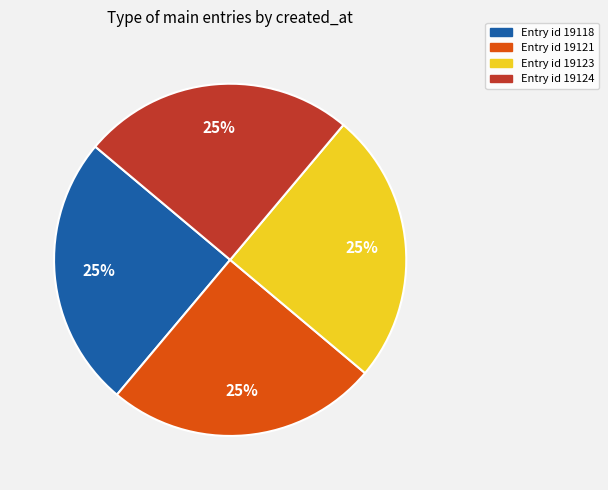

Is there a majority slice in this chart?

No